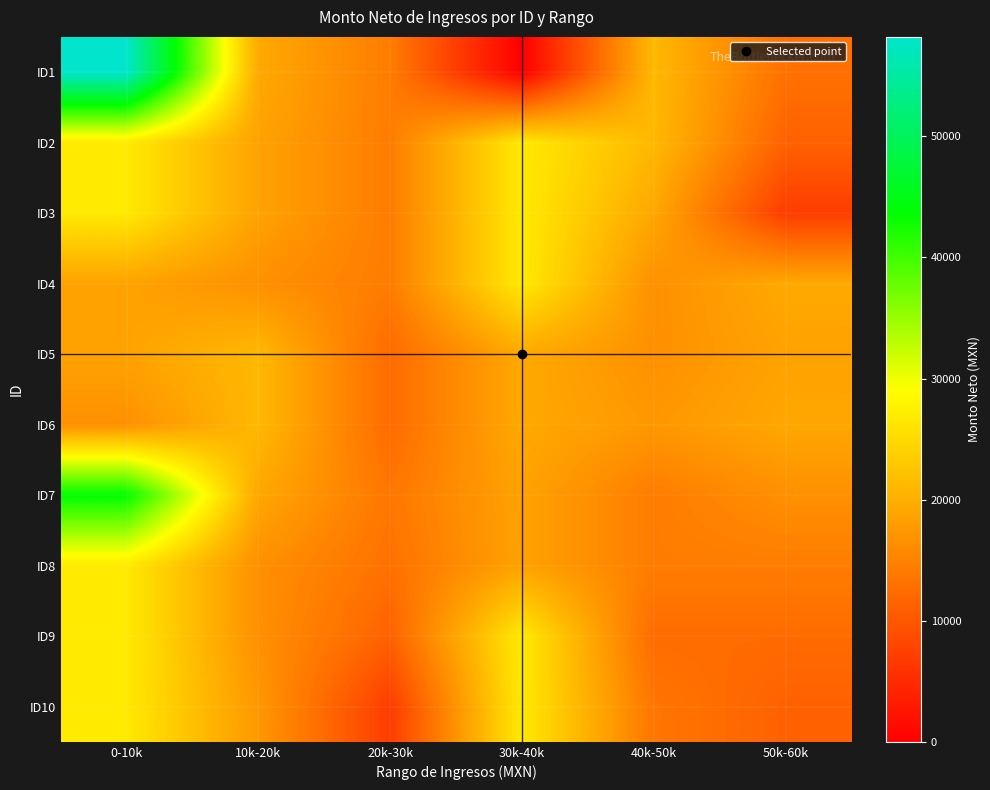

Reading right to left, what are all the values shown in this chart?

ID1: 50k-60k=12927.6	40k-50k=21068.1	30k-40k=0.0	20k-30k=14287.2	10k-20k=19334.8	0-10k=58212.0
ID2: 50k-60k=11221.1	40k-50k=21068.1	30k-40k=26664.7	20k-30k=14287.2	10k-20k=18587.5	0-10k=26664.7
ID3: 50k-60k=7001.1	40k-50k=19109.4	30k-40k=26664.7	20k-30k=14287.2	10k-20k=18587.5	0-10k=26664.7
ID4: 50k-60k=19334.8	40k-50k=16507.4	30k-40k=26664.7	20k-30k=14287.2	10k-20k=16507.4	0-10k=18587.5
ID5: 50k-60k=18587.5	40k-50k=16507.4	30k-40k=19334.8	20k-30k=12312.1	10k-20k=21068.1	0-10k=18587.5
ID6: 50k-60k=19109.4	40k-50k=17332.7	30k-40k=19334.8	20k-30k=12312.1	10k-20k=21068.1	0-10k=16507.4
ID7: 50k-60k=16507.4	40k-50k=14287.2	30k-40k=18587.5	20k-30k=13574.0	10k-20k=19109.4	0-10k=43659.0
ID8: 50k-60k=14287.2	40k-50k=14287.2	30k-40k=18587.5	20k-30k=12927.6	10k-20k=16507.4	0-10k=26664.7
ID9: 50k-60k=12312.1	40k-50k=12312.1	30k-40k=26664.7	20k-30k=11221.1	10k-20k=16507.4	0-10k=26664.7
ID10: 50k-60k=11221.1	40k-50k=13574.0	30k-40k=26664.7	20k-30k=7001.1	10k-20k=17332.7	0-10k=26664.7